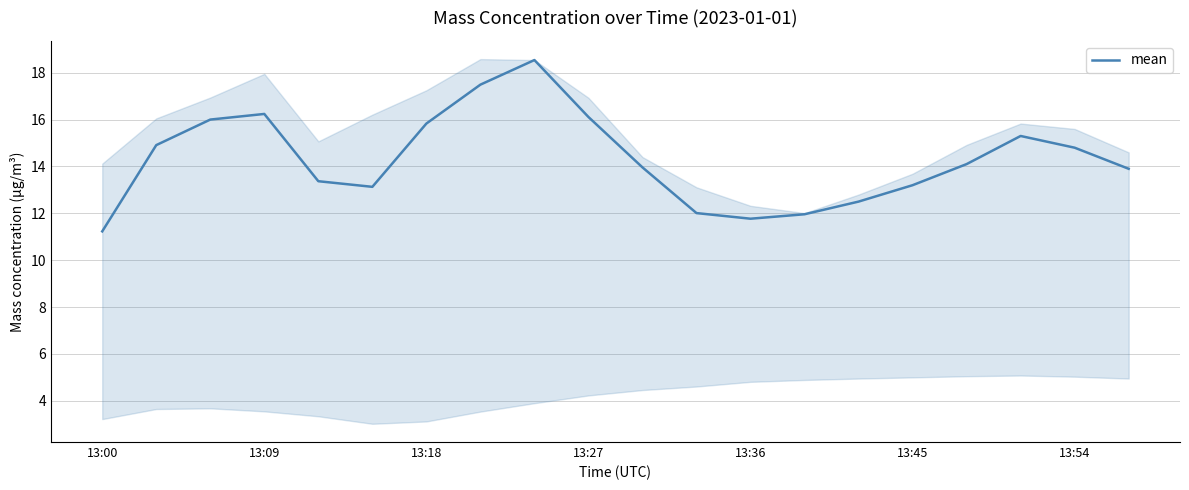

How many points are higher than both their immediate neighbors (excluding endpoints)?

3